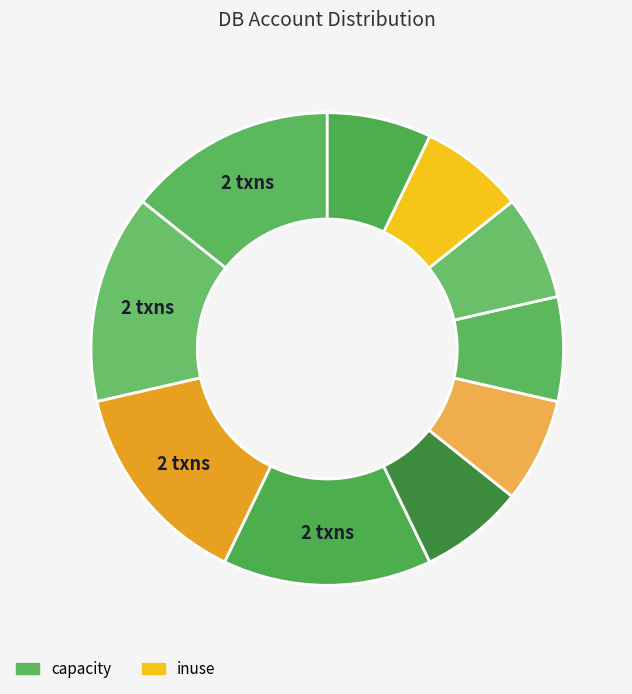

How many segments does this pie chart have?

10